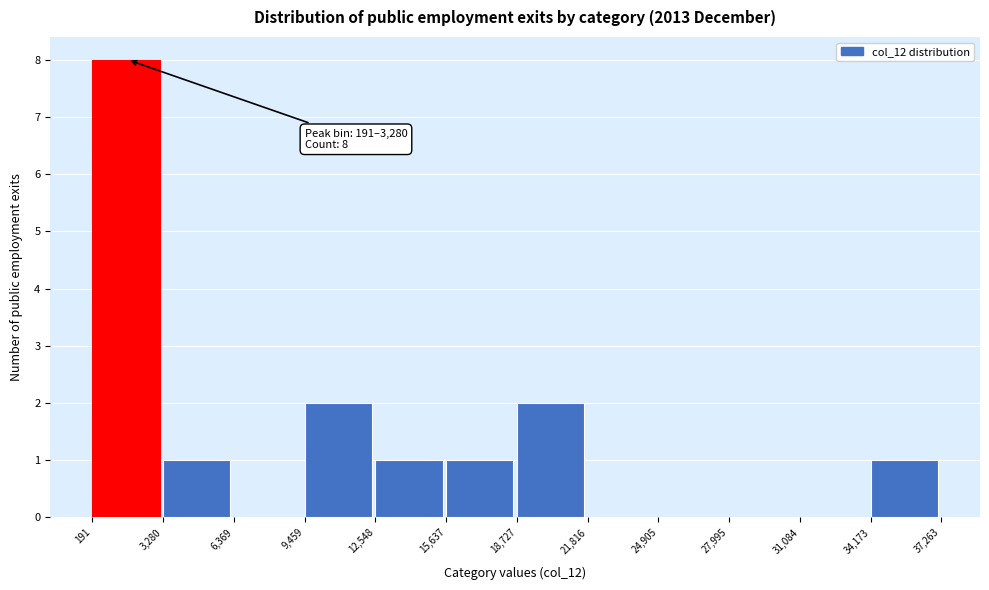

Over which range of the x-axis is the bar tallest?

191 to 3,280